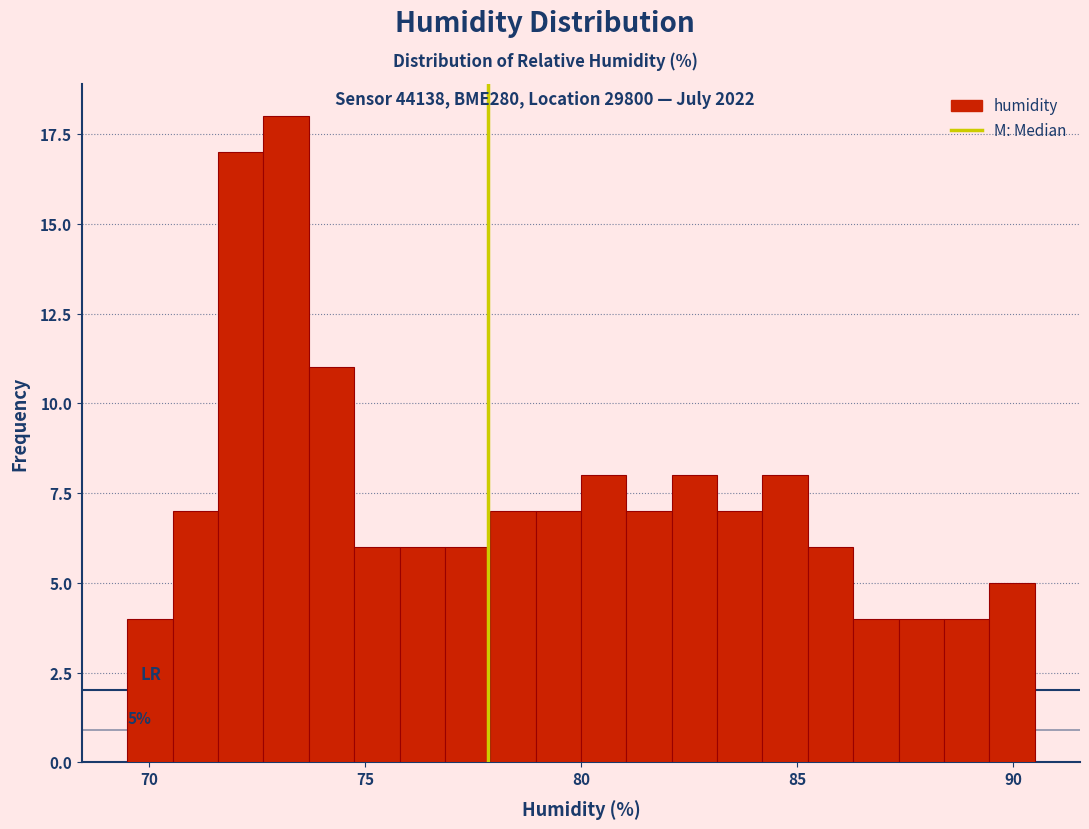

Read against the x-axis, roughly where is the centre of the tallest bar?

73.0